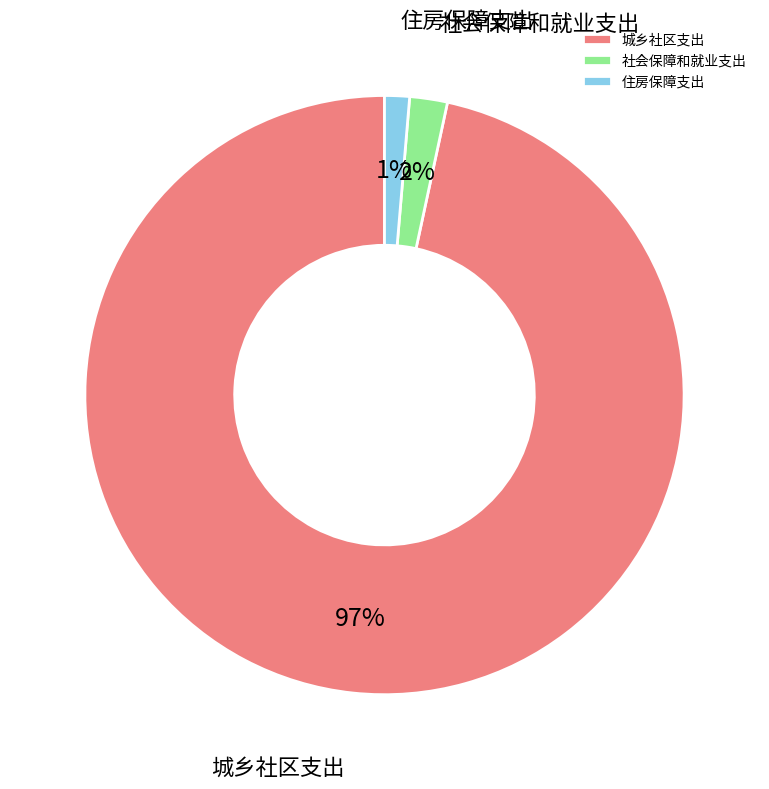

Does 住房保障支出 represent more than half of the total?

No